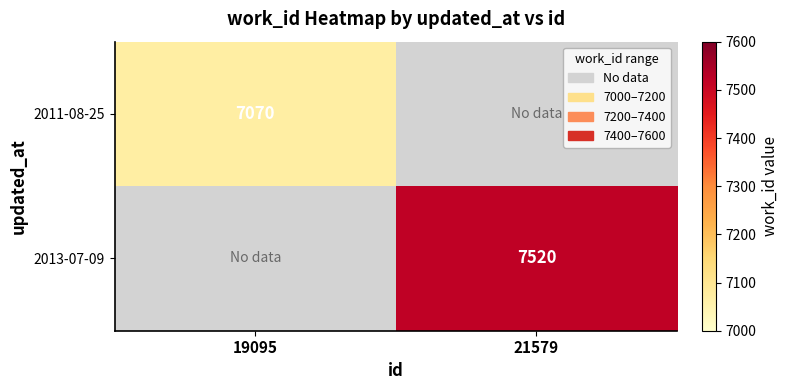

How many series are shown in this chart?

2